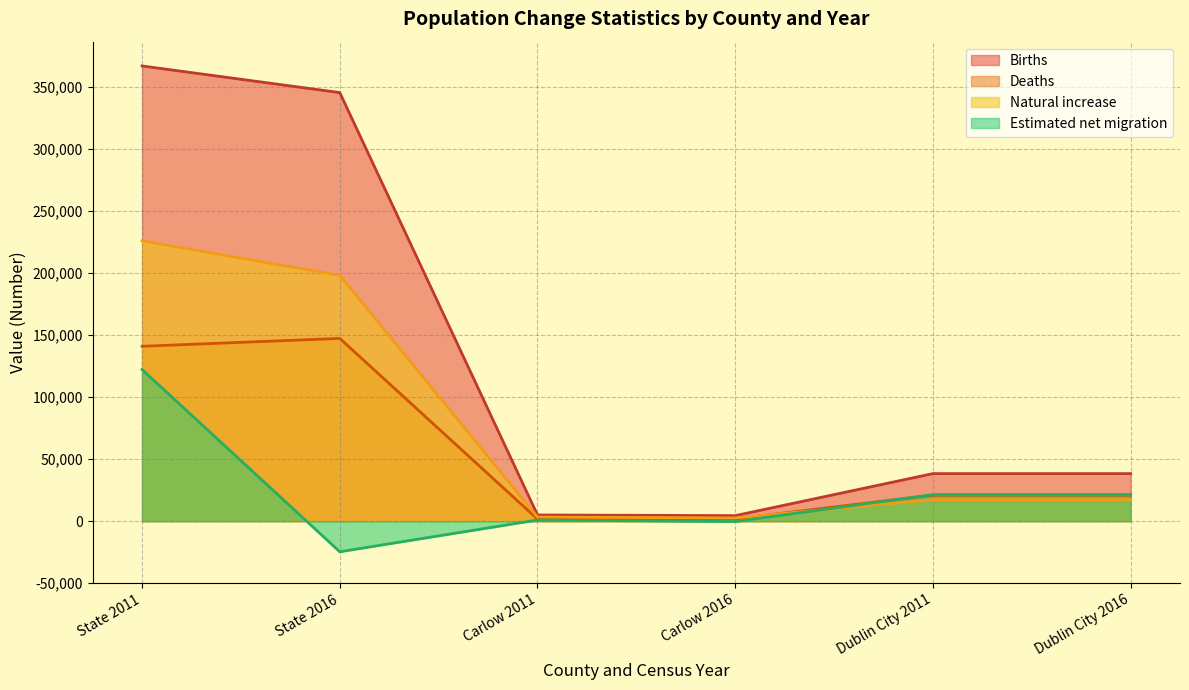

What is the difference between the maximum and minimum values in the Deaths series?

145728